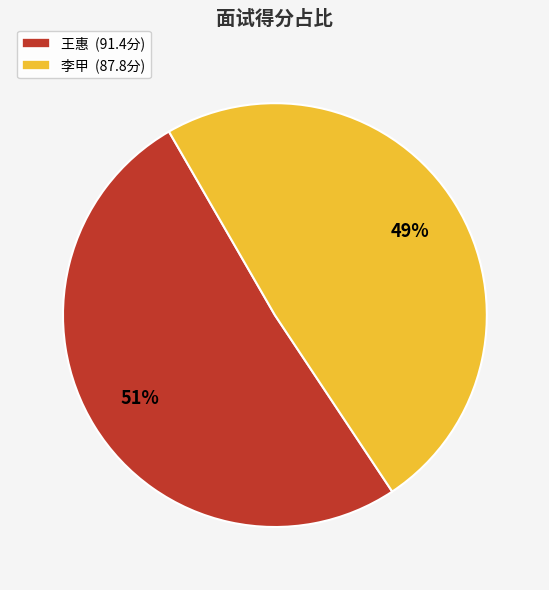

How many slices are in this pie chart?

2